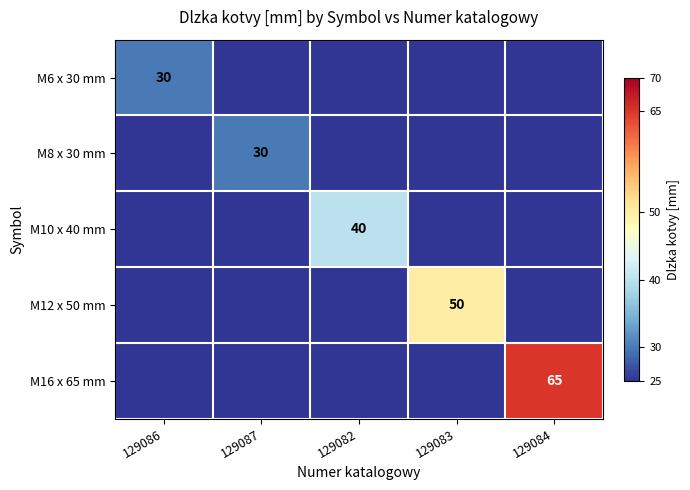

Which has a higher value, 129084 or 129087?

129084